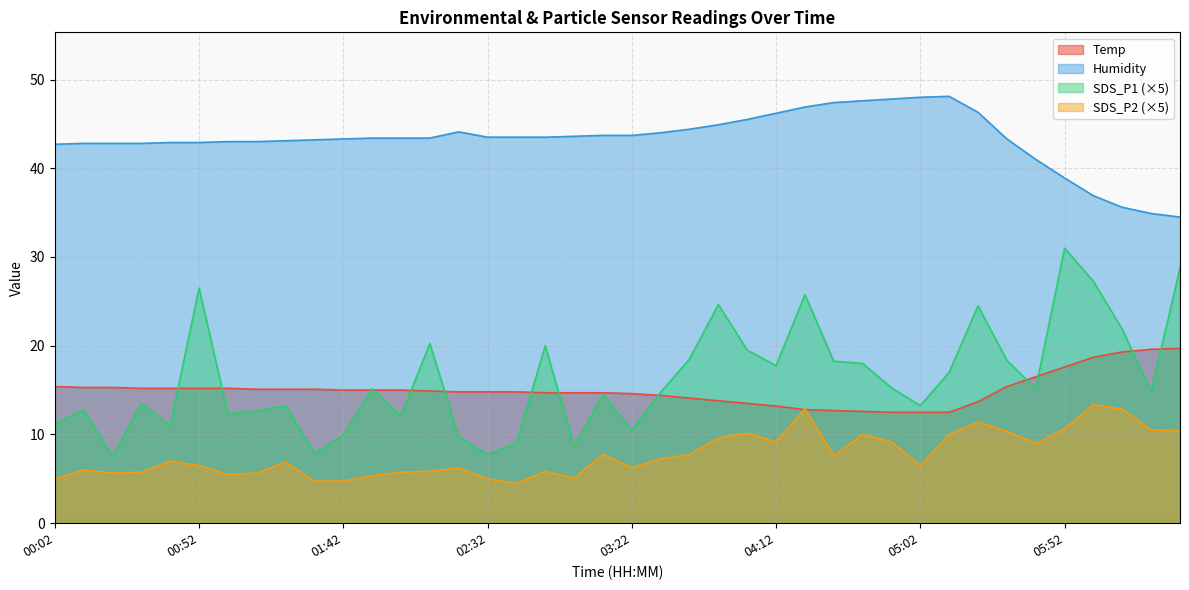

Reading right to left, extract all data points from this chart.

Temp: 19.7	19.6	19.3	18.7	17.6	16.5	15.4	13.7	12.5	12.5	12.5	12.6	12.7	12.8	13.2	13.5	13.8	14.1	14.4	14.6	14.7	14.7	14.7	14.8	14.8	14.8	14.9	15.0	15.0	15.0	15.1	15.1	15.1	15.2	15.2	15.2	15.2	15.3	15.3	15.4
Humidity: 34.5	34.9	35.6	36.9	38.9	41.0	43.3	46.3	48.1	48.0	47.8	47.6	47.4	46.9	46.2	45.5	44.9	44.4	44.0	43.7	43.7	43.6	43.5	43.5	43.5	44.1	43.4	43.4	43.4	43.3	43.2	43.1	43.0	43.0	42.9	42.9	42.8	42.8	42.8	42.7
SDS_P1: 28.8	14.9	21.9	27.2	31.0	15.1	18.4	24.5	17.0	13.2	15.2	18.0	18.2	25.8	17.8	19.5	24.6	18.5	14.8	10.5	14.5	8.7	20.0	9.0	7.8	9.8	20.2	12.1	15.1	9.9	7.9	13.2	12.6	12.4	26.5	11.0	13.5	7.5	12.8	11.2
SDS_P2: 10.4	10.5	12.8	13.3	10.6	9.0	10.3	11.4	10.0	6.5	9.2	10.0	7.6	12.9	9.2	10.1	9.6	7.8	7.2	6.2	7.8	5.1	5.8	4.5	5.0	6.2	5.8	5.8	5.4	4.8	4.8	6.9	5.6	5.5	6.5	7.0	5.8	5.6	6.0	5.0